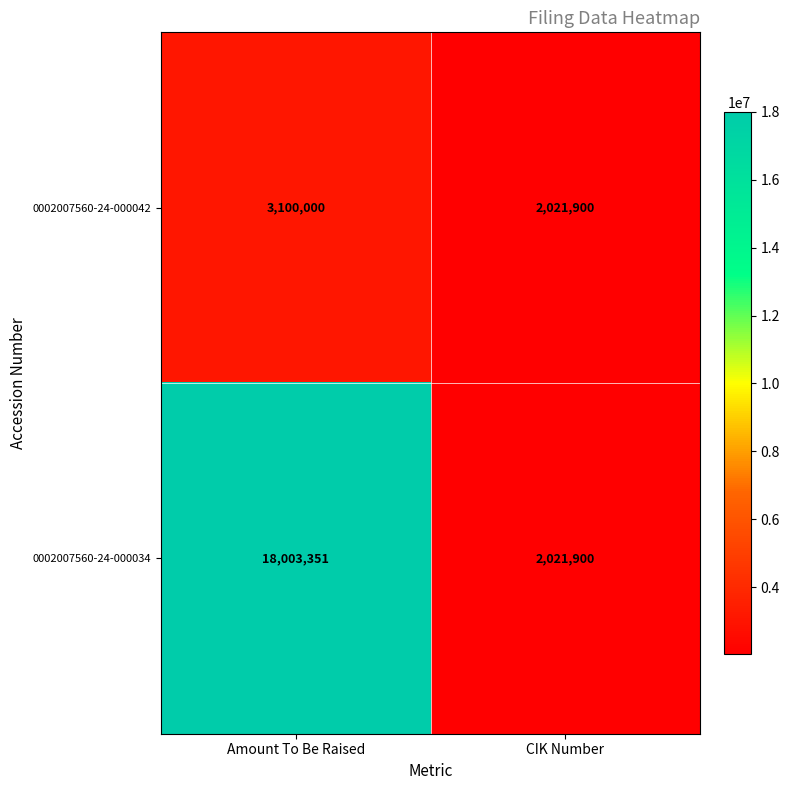

What is the spread (max minus min) of values at Amount To Be Raised?

14903351